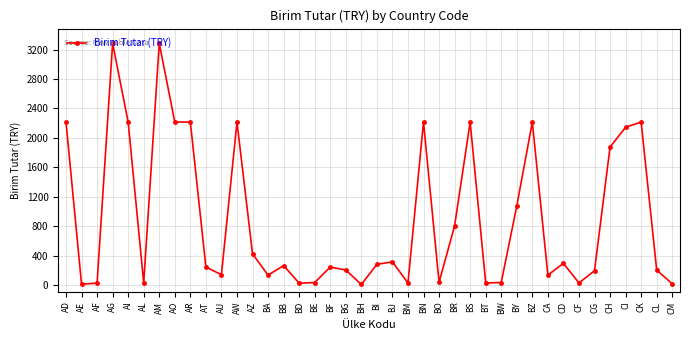

Is it true that the value at CA is 135?

True